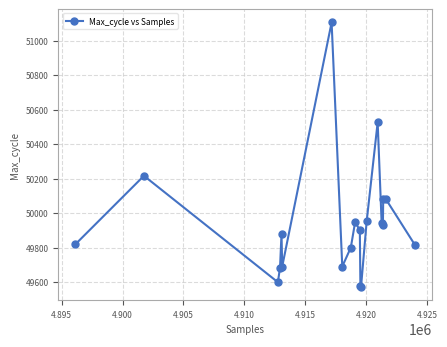

What is the value of the 16th point from the left?

49943